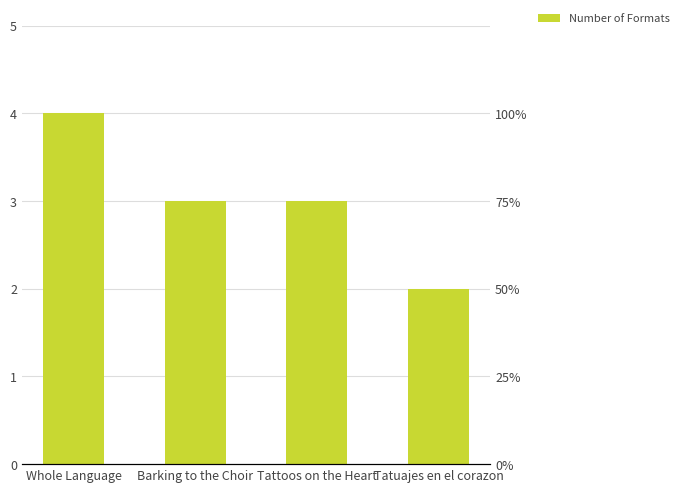

What value does the data have at Tattoos on the Heart?

3